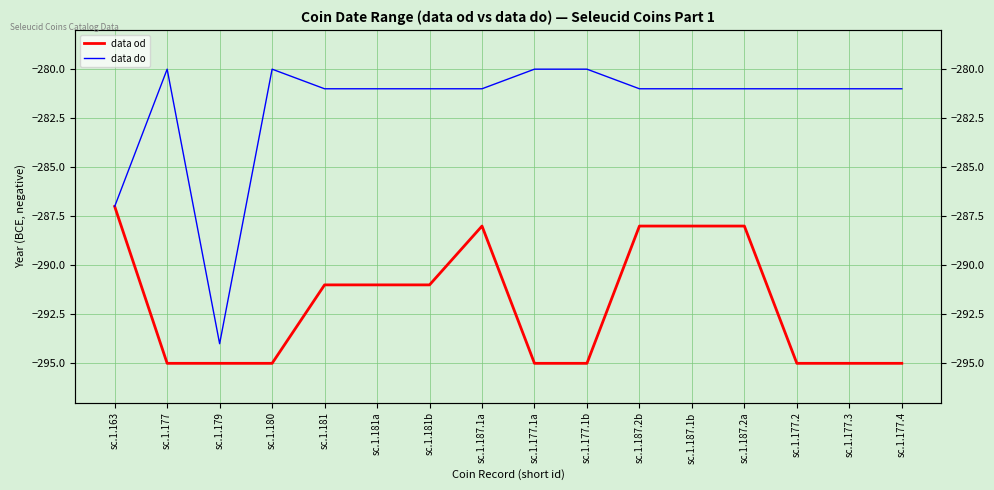

Which series has the largest total across all categories?

data do